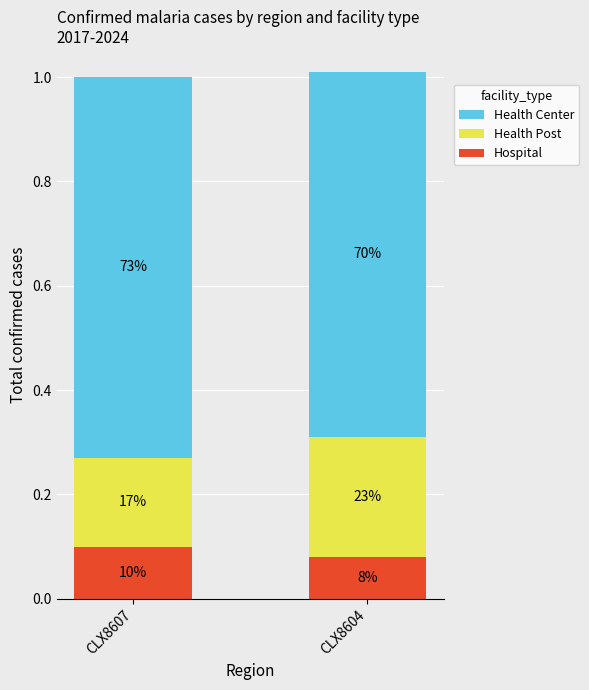

Rank the series at CLX8604 from lowest to highest value.

Hospital, Health Post, Health Center